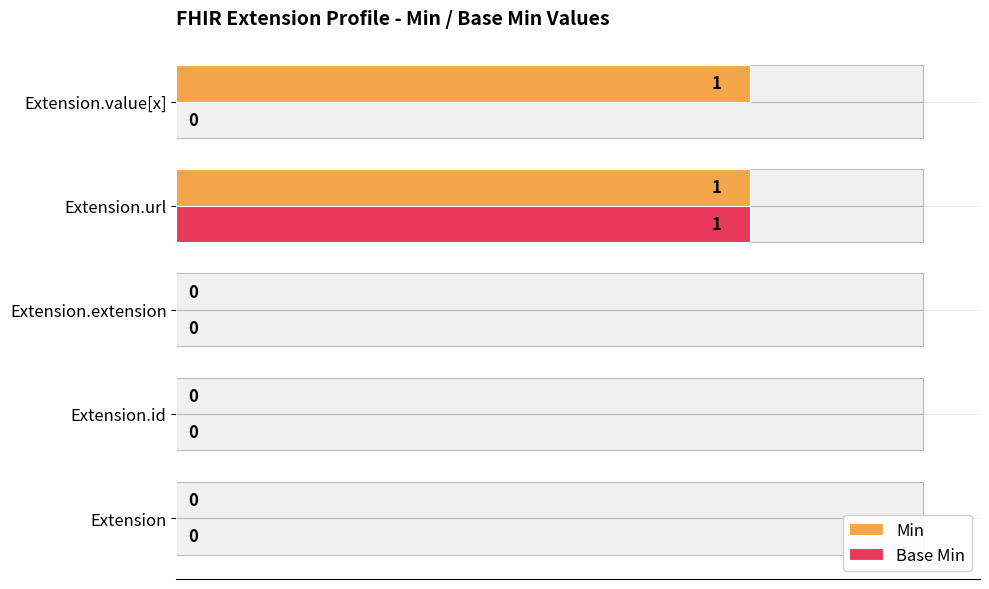

How many bars are there in total?

10